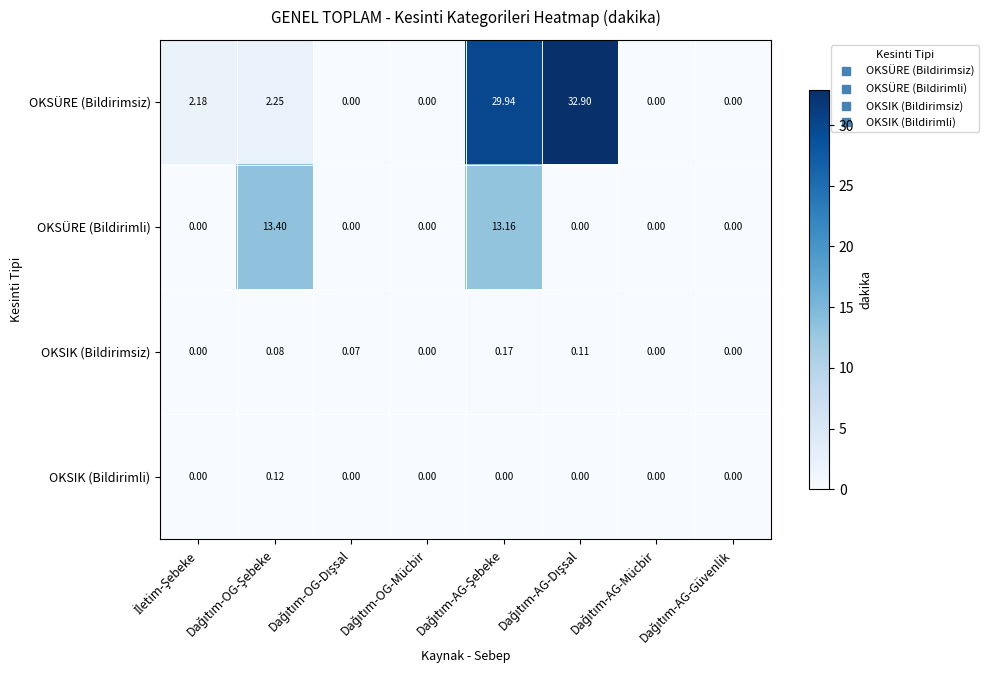

Which series has the largest total across all categories?

OKSÜRE (Bildirimsiz)